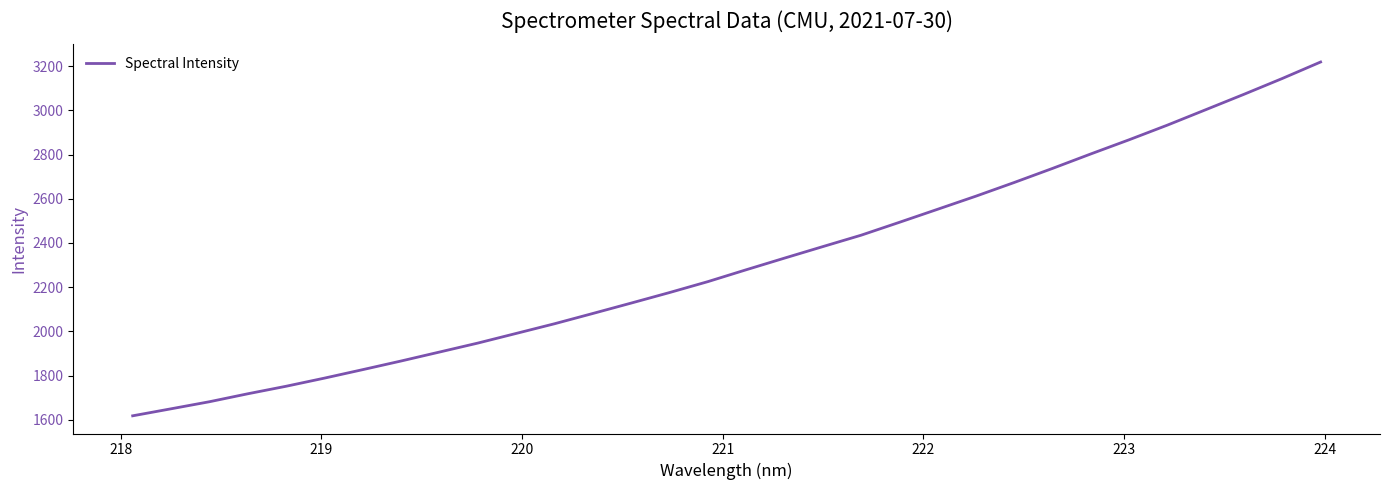

Is this an area chart (filled region under the line)?

No